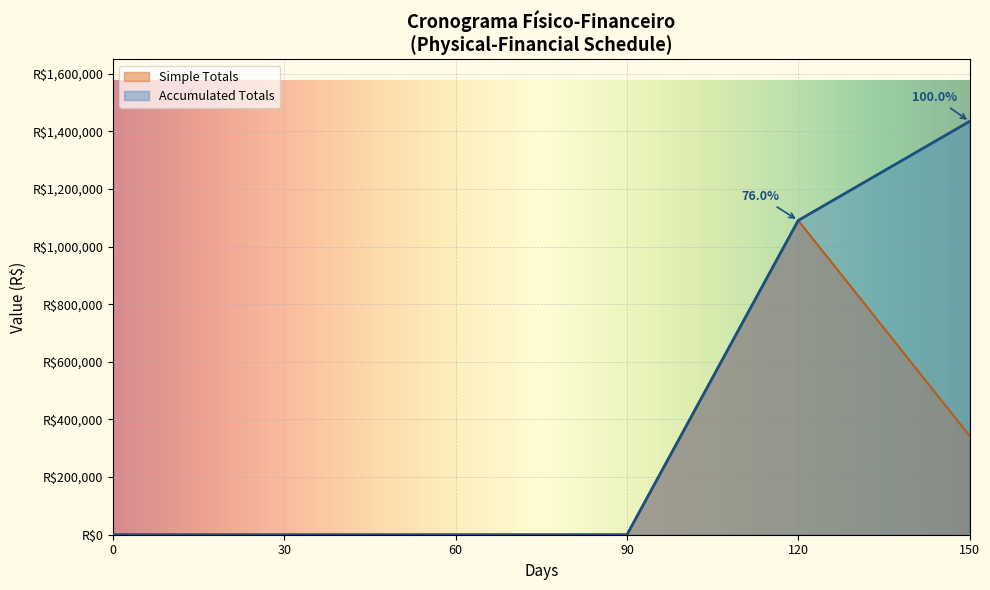

True or false: Cumulative at 150 days and Cumulative at 120 days cross at least once.

False